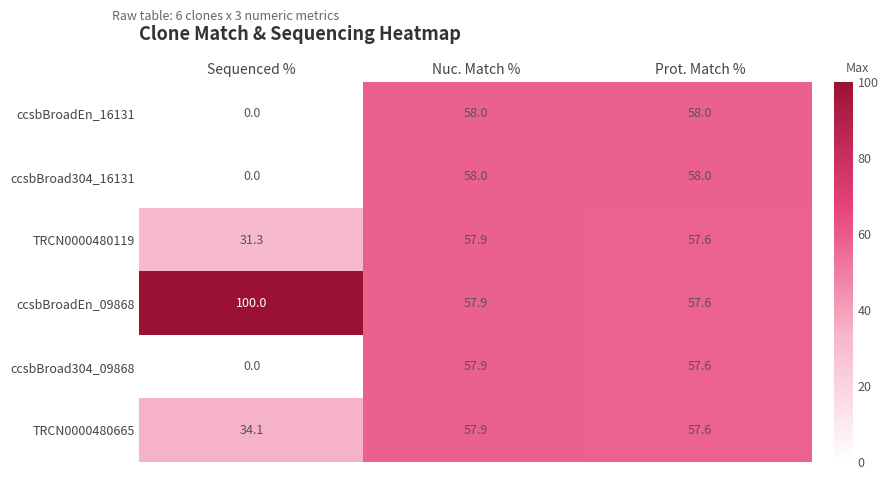

What is the total value across all series at Sequenced %?

165.4